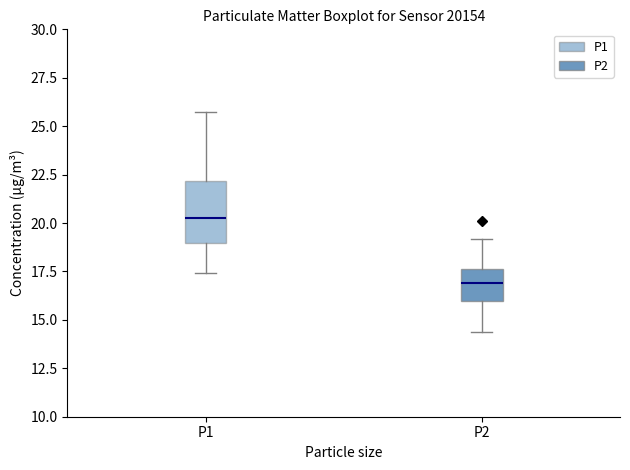

Where is the lower edge of the box for P2 on the y-axis? The values are not printed on the chart, so give them approximately, as read against the axis.

16.0